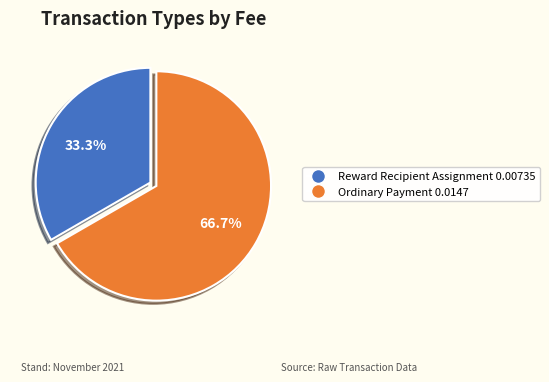

Is there any slice that represents more than half of the pie?

Yes